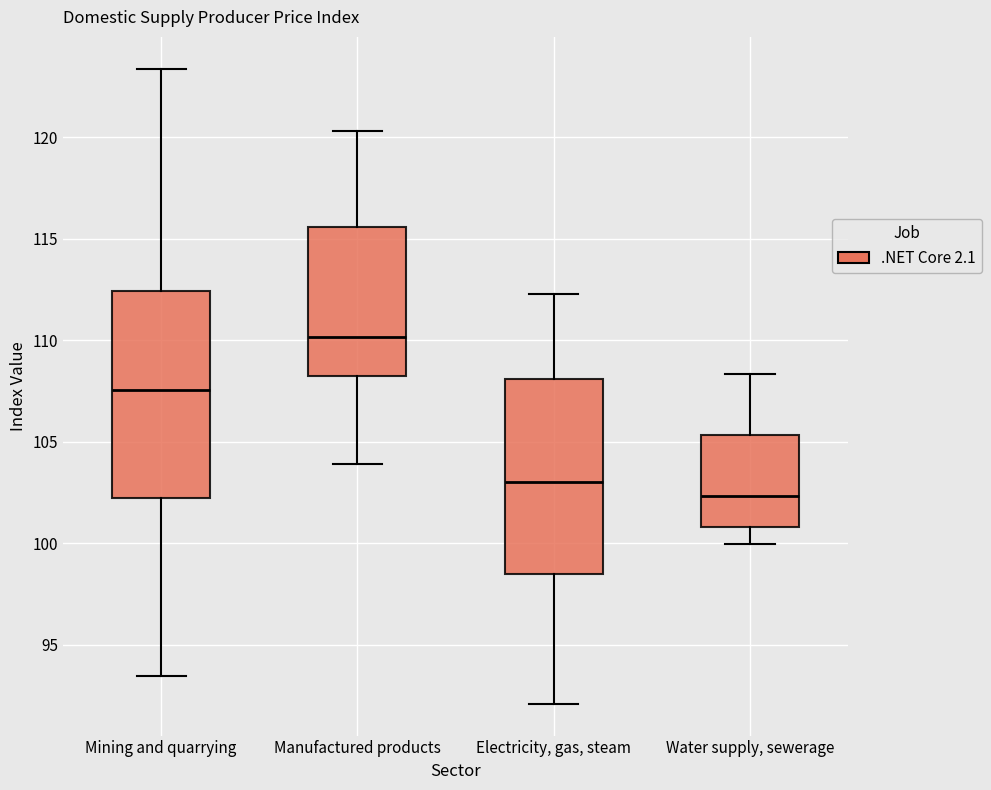

Where does the lower whisker of the box for Mining and quarrying end on the y-axis? The values are not printed on the chart, so give them approximately, as read against the axis.

93.5